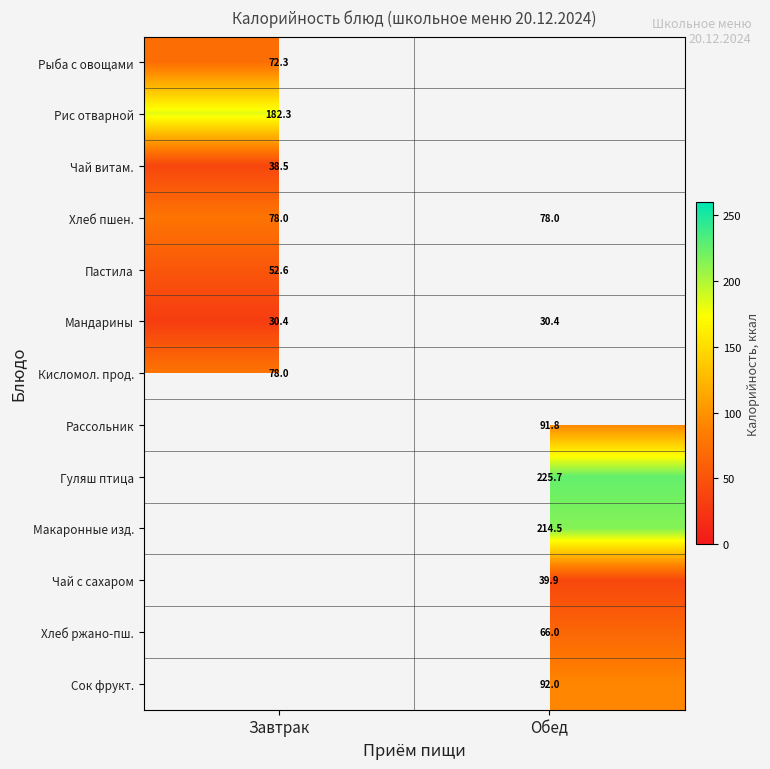

Which category has the highest value across all series?

Обед